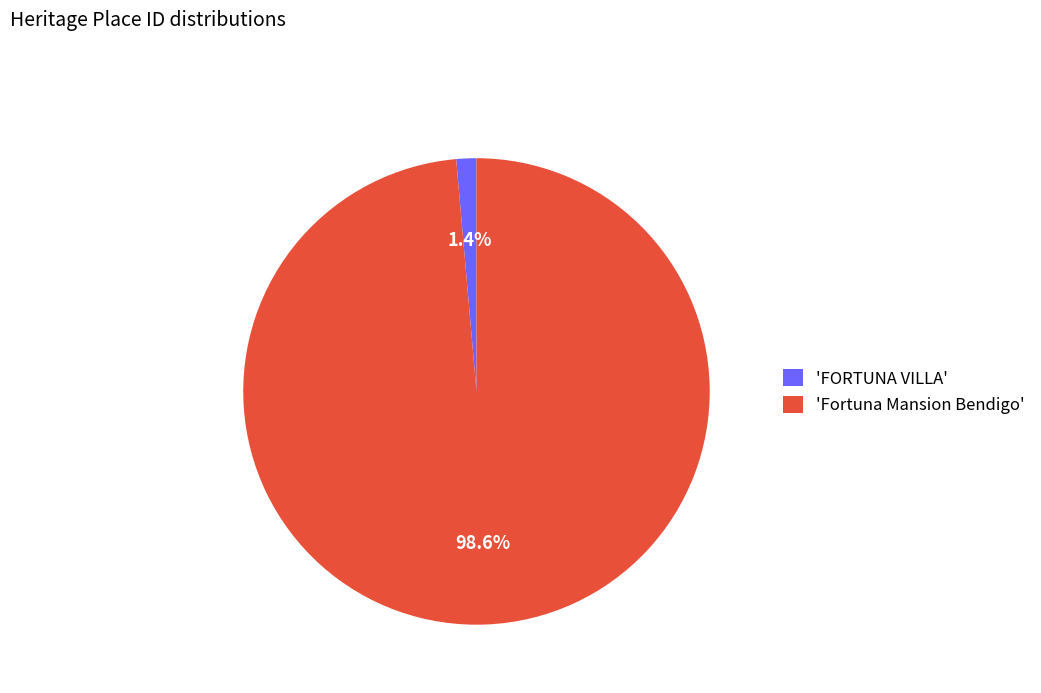

What is the smallest slice in the pie chart?

'FORTUNA VILLA'